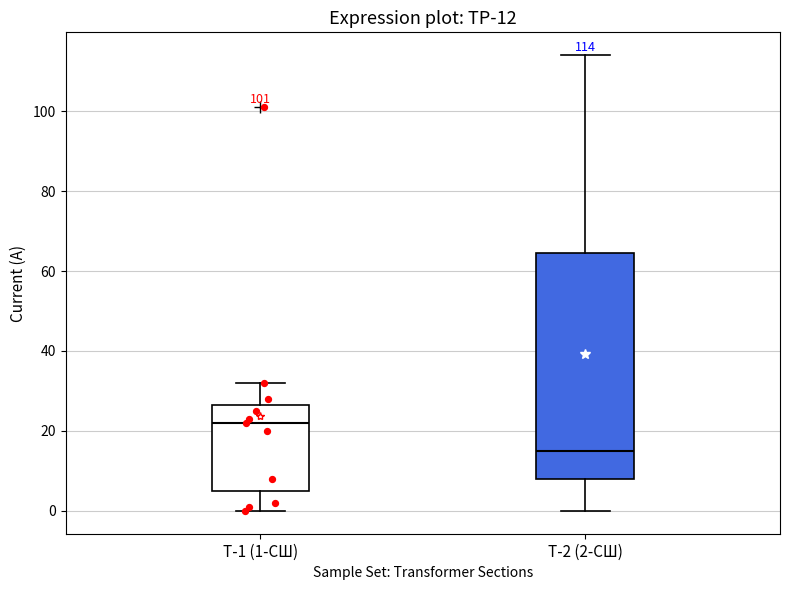

Which box is the tallest, from its lower edge to its upper edge?

Т-2 (2-СШ)